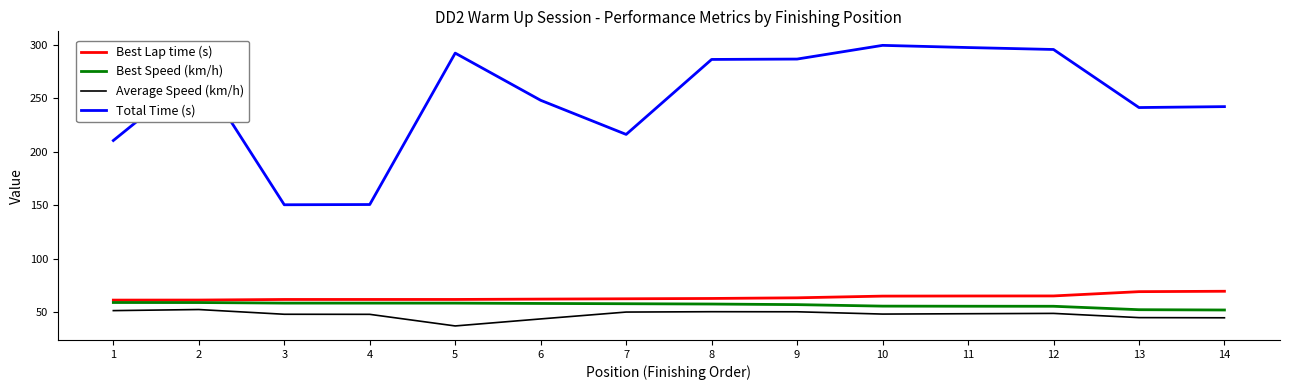

Is the value of Best Lap time (s) at 3 greater than the value of Total Time (s) at 13?

No